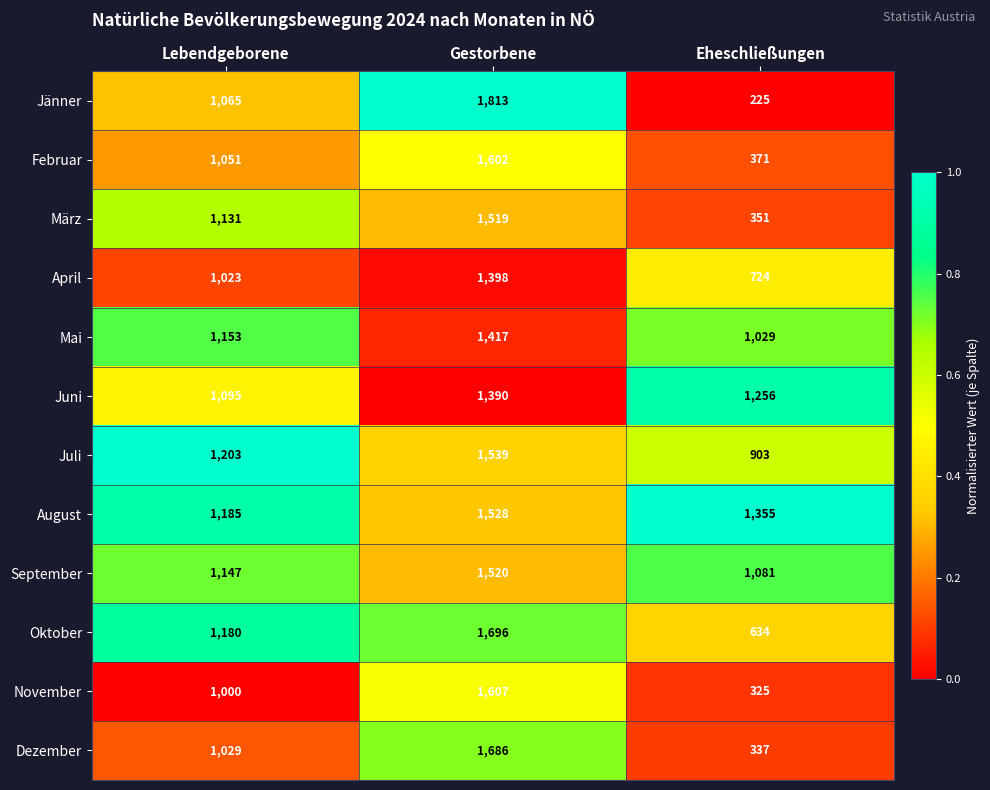

What is the average value of the Juni series?

1247